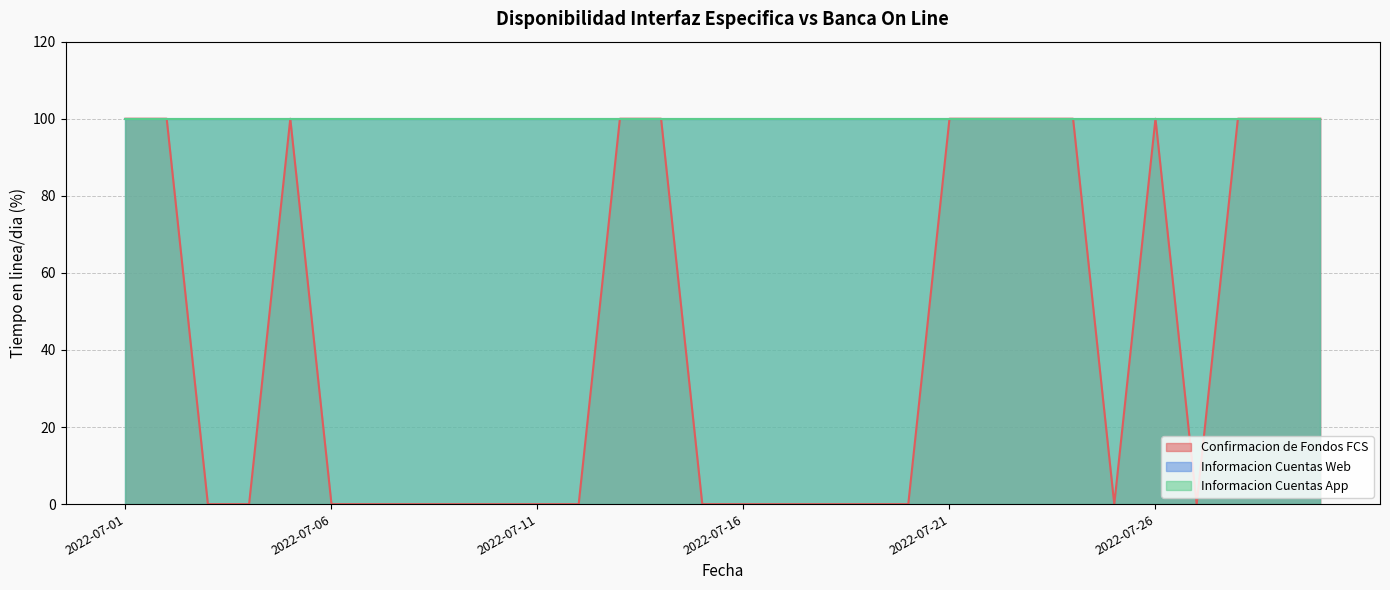

What are all the series names shown in the legend?

Confirmacion de Fondos FCS, Informacion Cuentas Web, Informacion Cuentas App